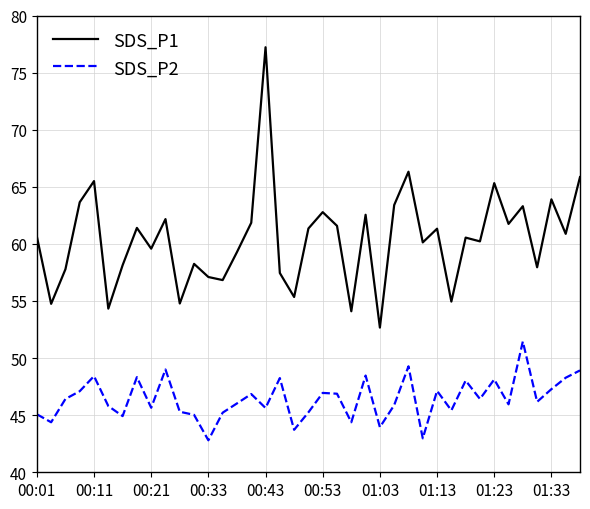

Rank the series by their average value, from lowest to highest.

SDS_P2, SDS_P1